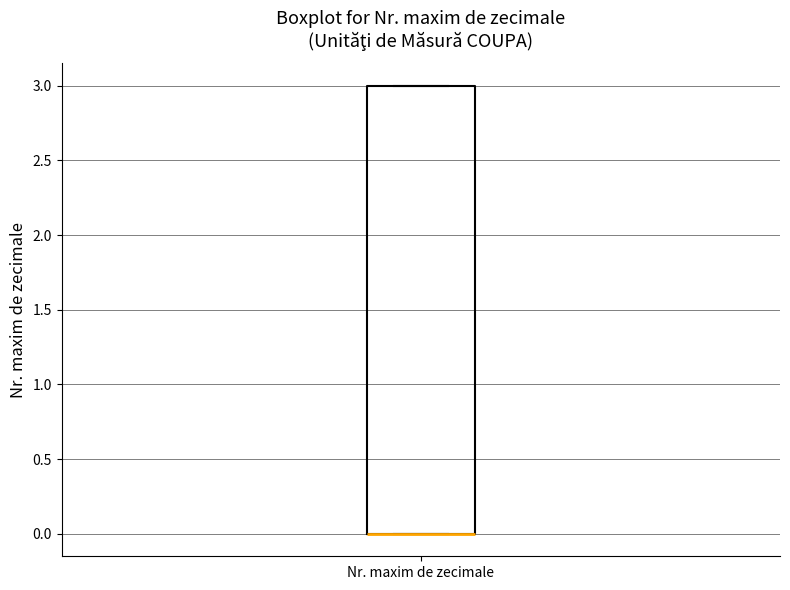

Read this box plot against the y-axis: the position of the median line, the range covered by the box, and the ends of both whiskers. The values are not printed on the chart, so give them approximately, as read against the axis.

median 0 (drawn on the box's lower edge), box 0 to 3, whiskers 0 to 3